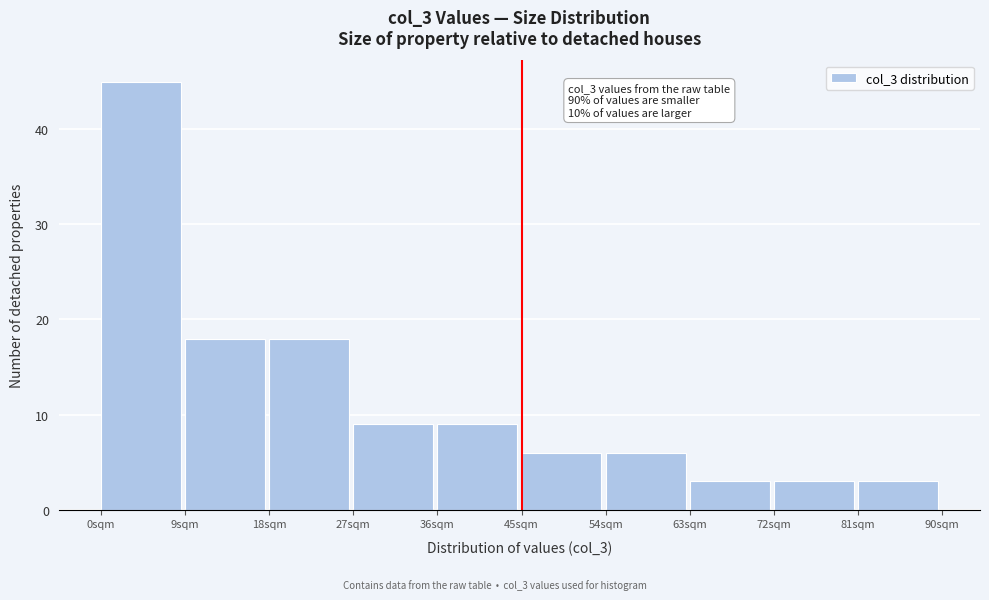

Which range on the x-axis has the tallest bar?

0 to 9